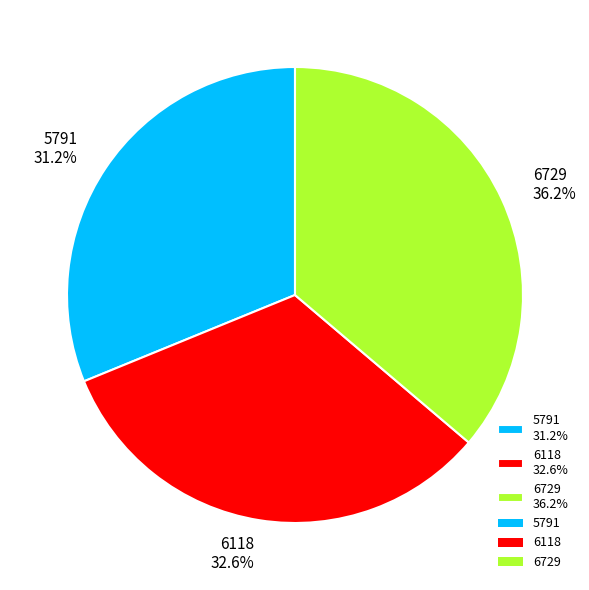

Between 5791 31.2% and 6118 32.6%, which is larger?

6118 32.6%